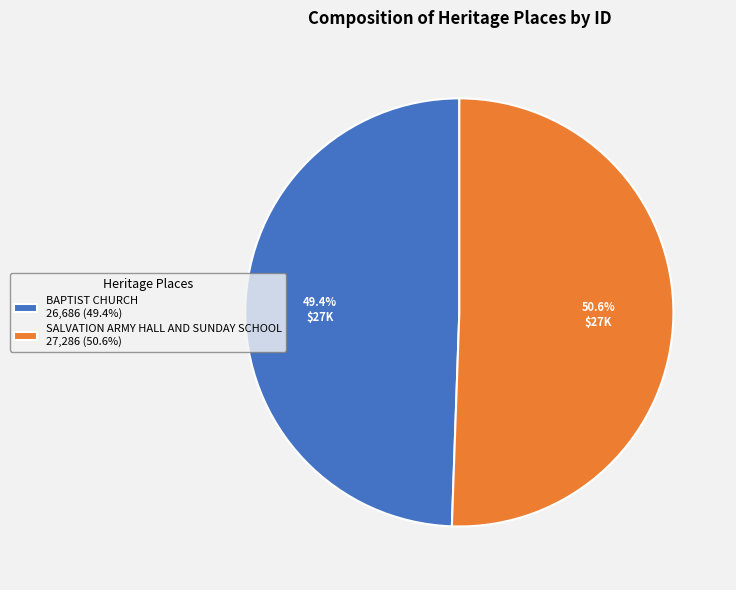

Between SALVATION ARMY HALL AND SUNDAY SCHOOL 27,286 (50.6%) and BAPTIST CHURCH 26,686 (49.4%), which is larger?

SALVATION ARMY HALL AND SUNDAY SCHOOL 27,286 (50.6%)